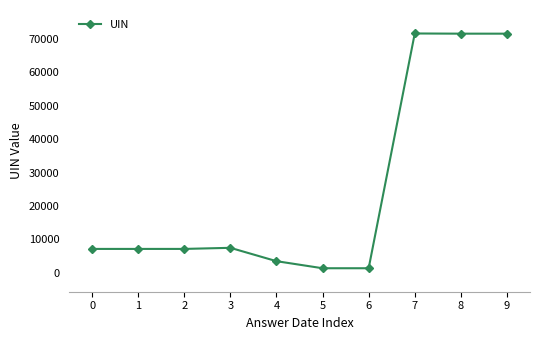

What is the value of the 3rd point from the left?

7147